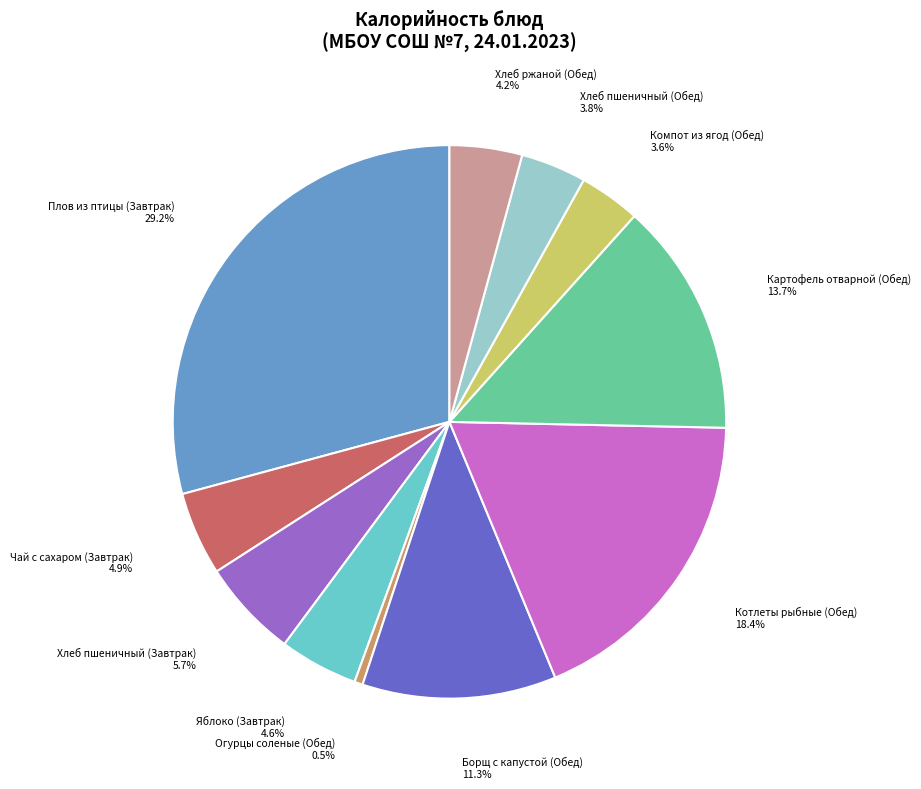

Which has a higher value, Борщ с капустой (Обед) or Картофель отварной (Обед)?

Картофель отварной (Обед)